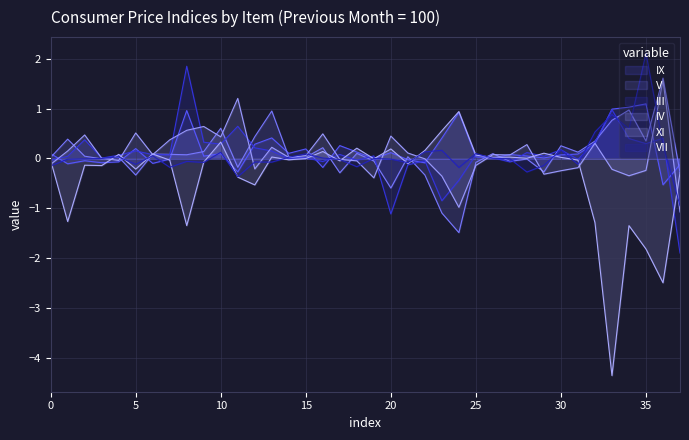

How many distinct data groups are displayed?

6